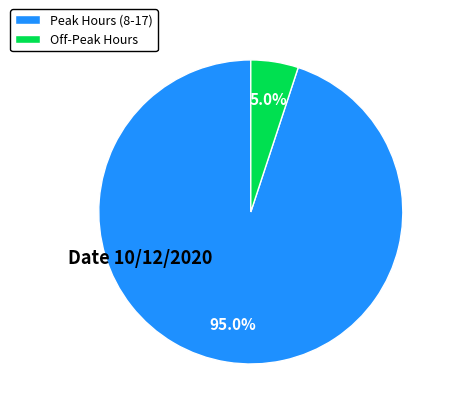

Which category has the smallest portion of the pie?

Off-Peak Hours